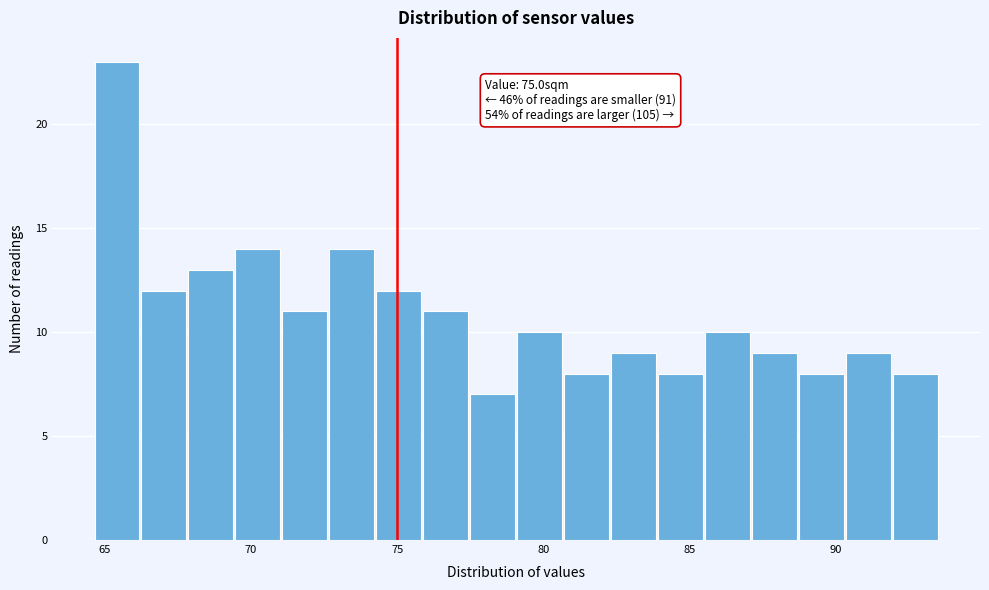

Around what value on the x-axis is the tallest bar? Give the approximate position of its centre, as read against the axis.

65.5